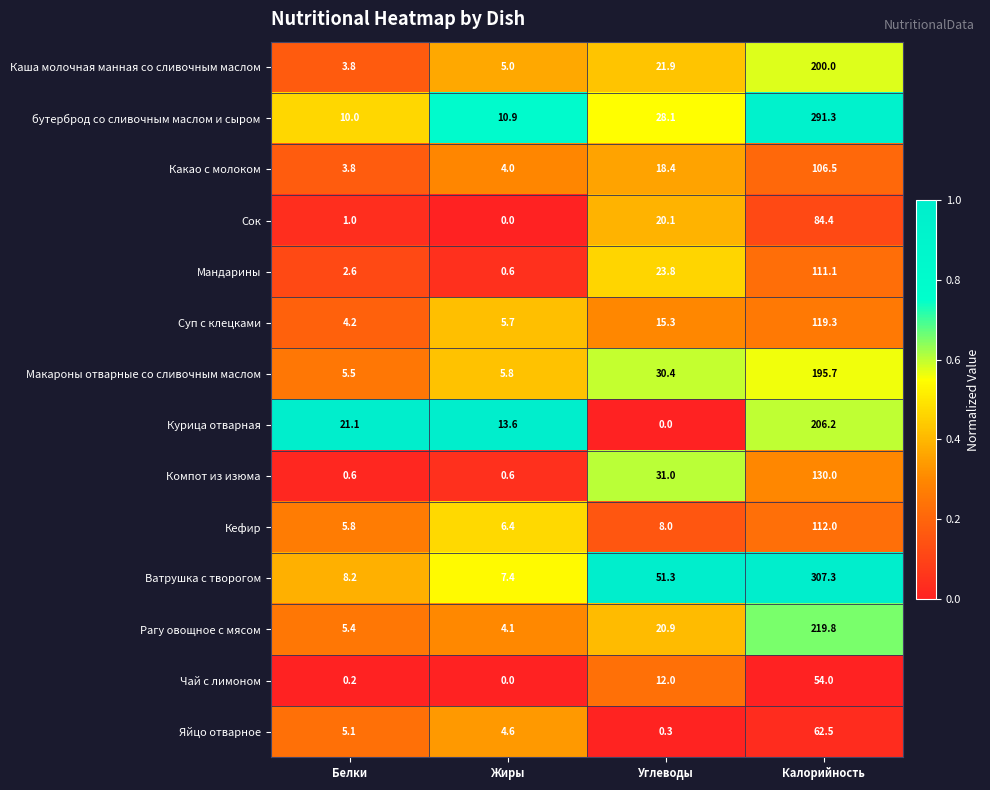

What is the maximum value for Ватрушка с творогом?

307.3